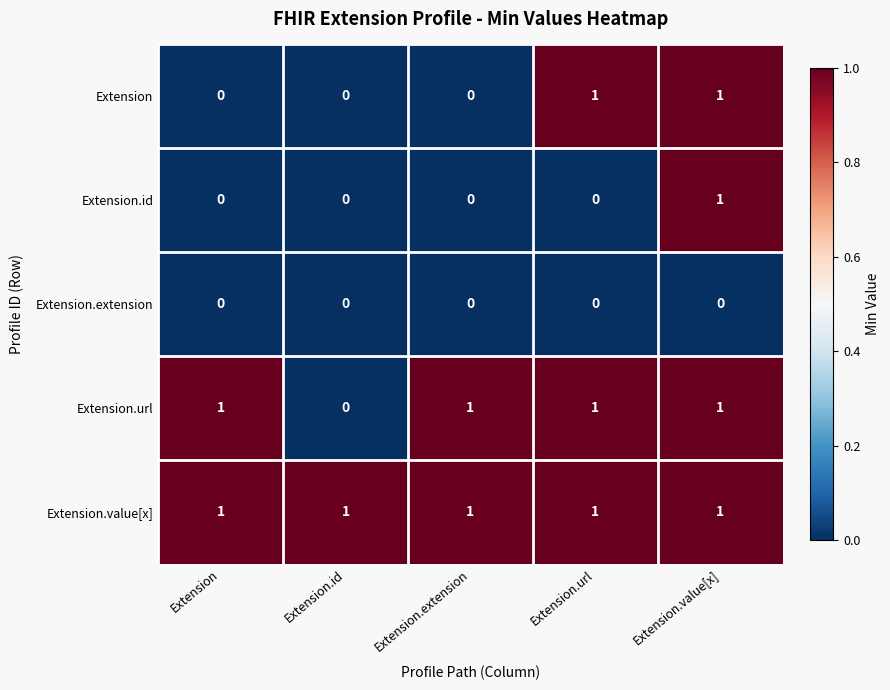

List the series in order of their overall mean, lowest first.

Extension.extension, Extension.id, Extension, Extension.url, Extension.value[x]